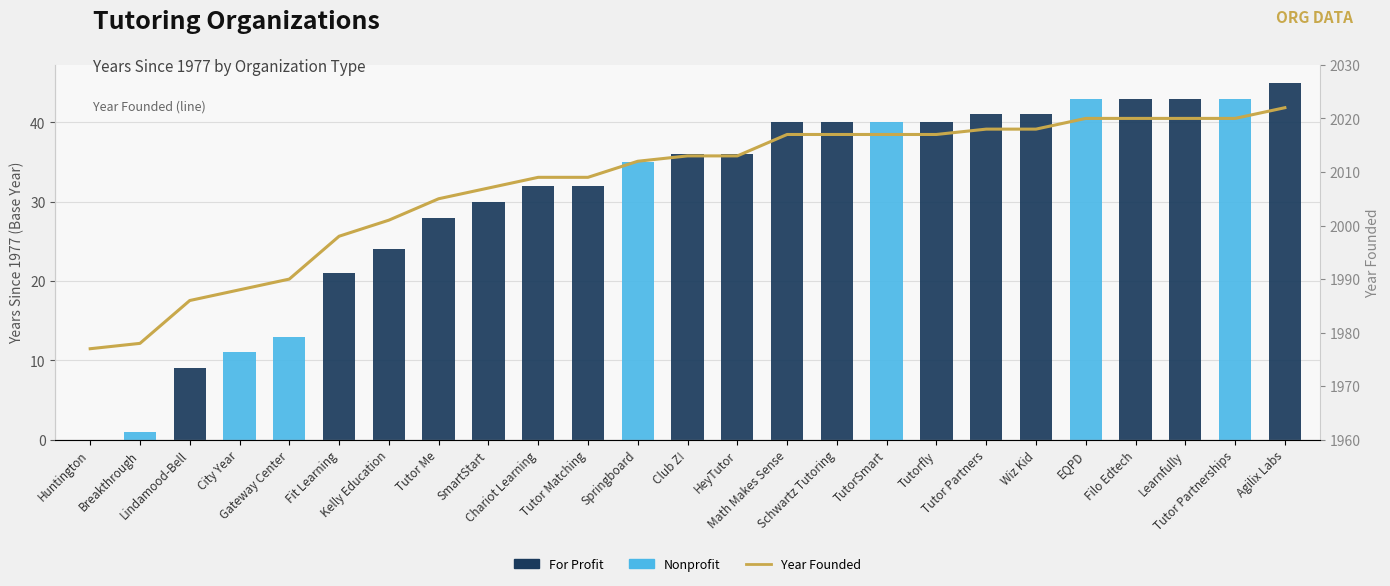

How many positive values does the For Profit series have?

17